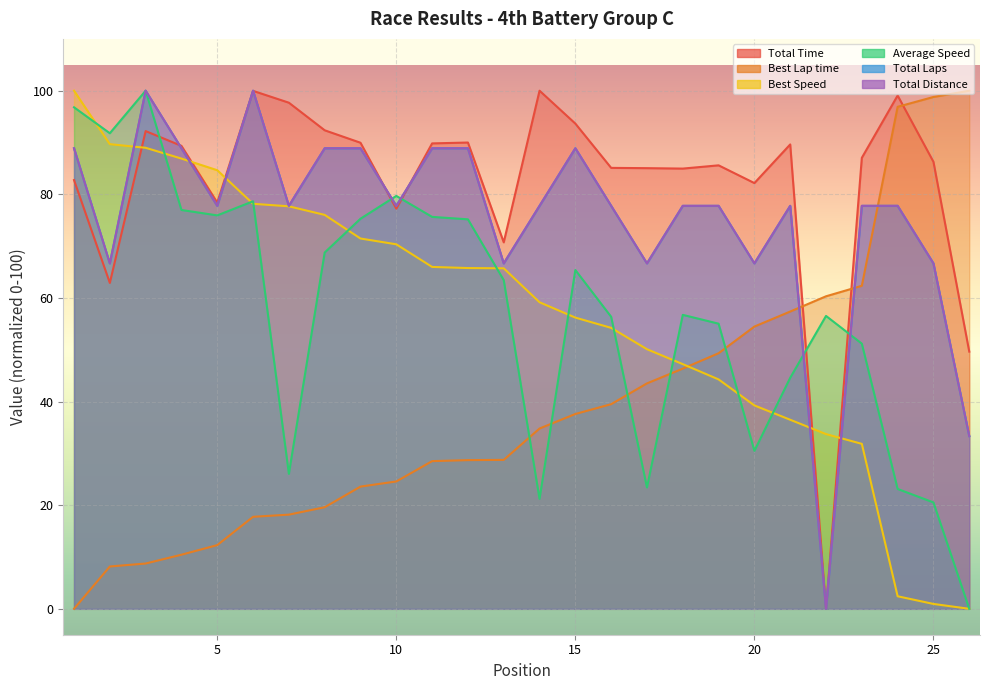

At how many categories does at least one series exceed 89?

16